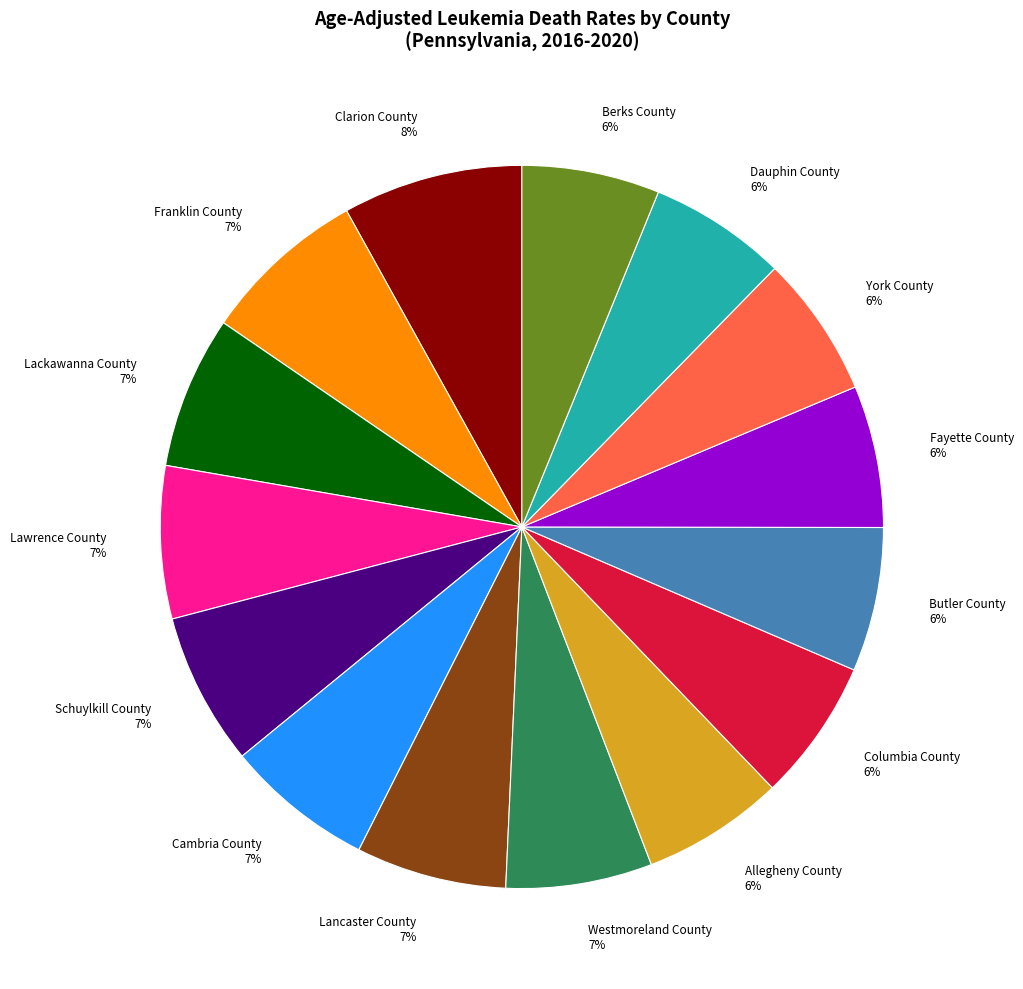

Is the sum of Franklin County and Westmoreland County greater than half?

No